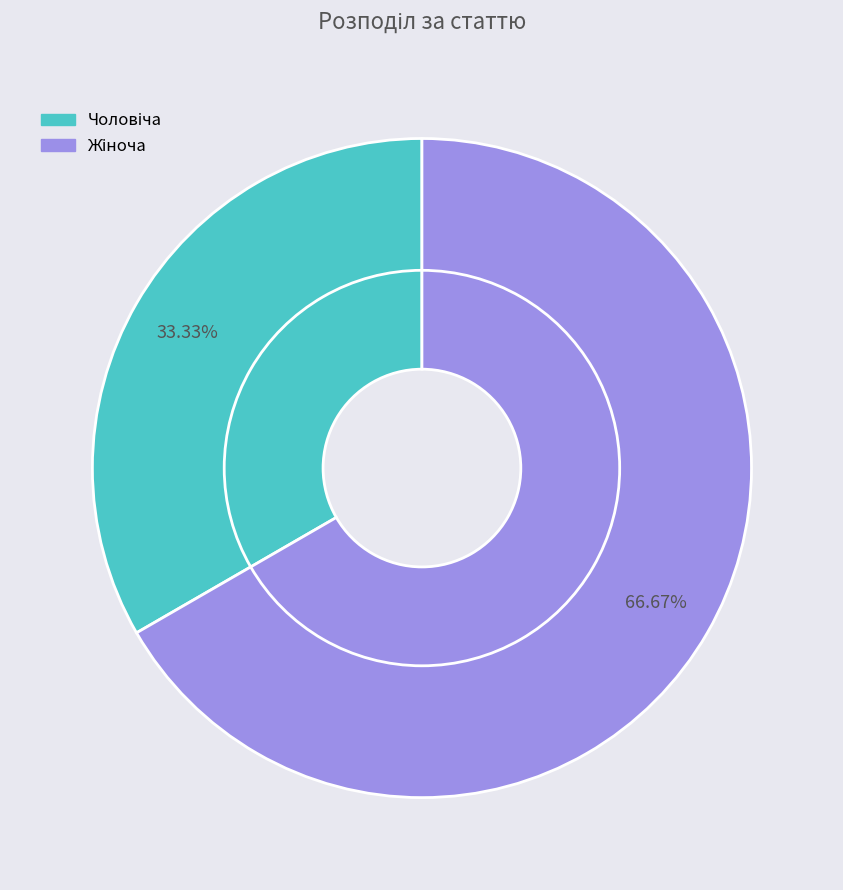

What is the total percentage of Жіноча and Чоловіча?

100.0%